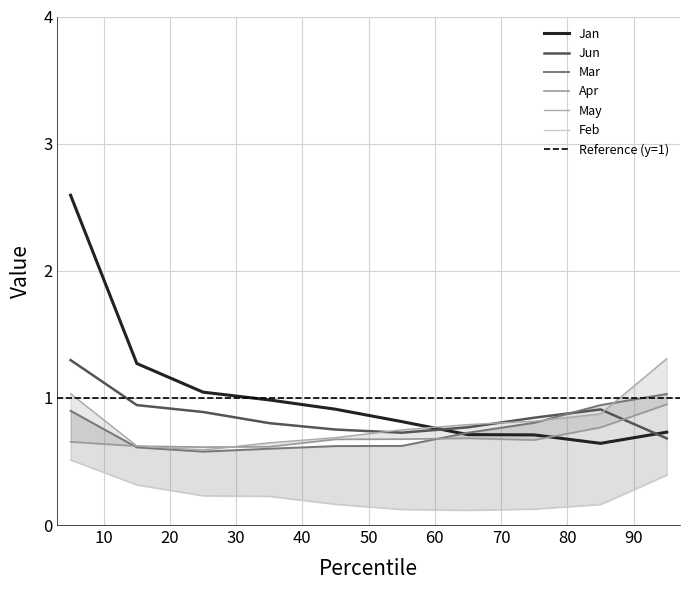

How many lines are shown in the chart?

6